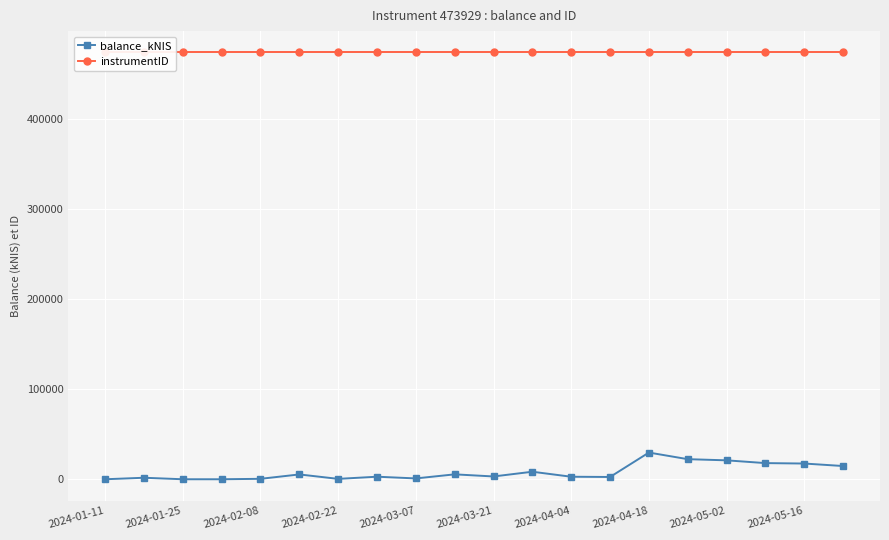

Reading right to left, extract all data points from this chart.

balance_kNIS: 14697.9	17459.2	17936.6	21006.7	22308.2	29646.2	2532.6	2797.2	8347.4	3107.8	5455.7	924.0	2831.3	426.5	5353.6	484.2	0.0	0.0	1674.9	0.0
instrumentID: 473929.0	473929.0	473929.0	473929.0	473929.0	473929.0	473929.0	473929.0	473929.0	473929.0	473929.0	473929.0	473929.0	473929.0	473929.0	473929.0	473929.0	473929.0	473929.0	473929.0